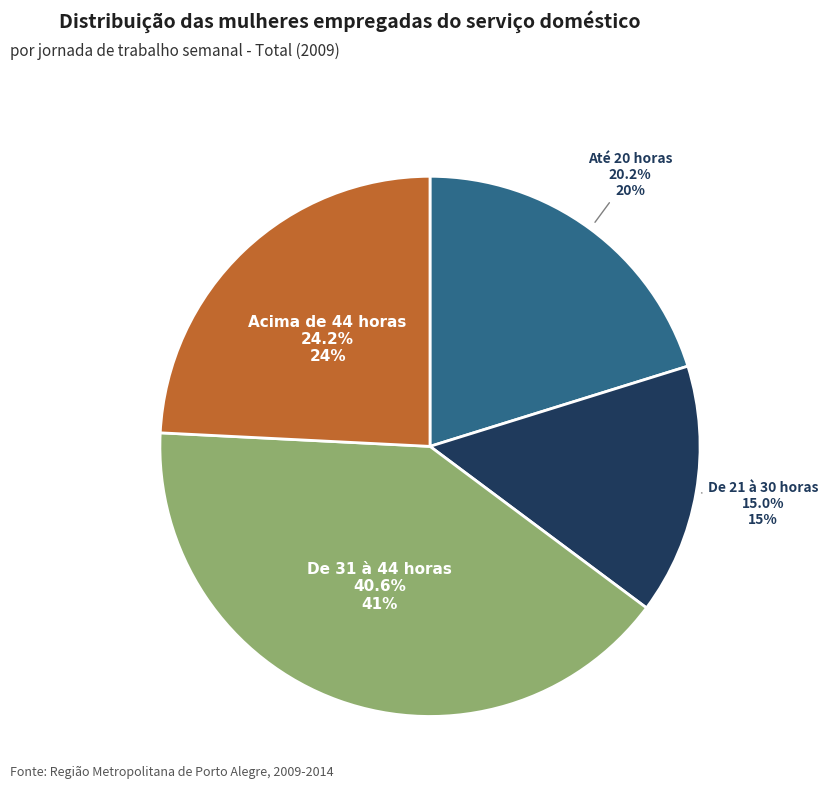

Count the number of slices in the pie.

4